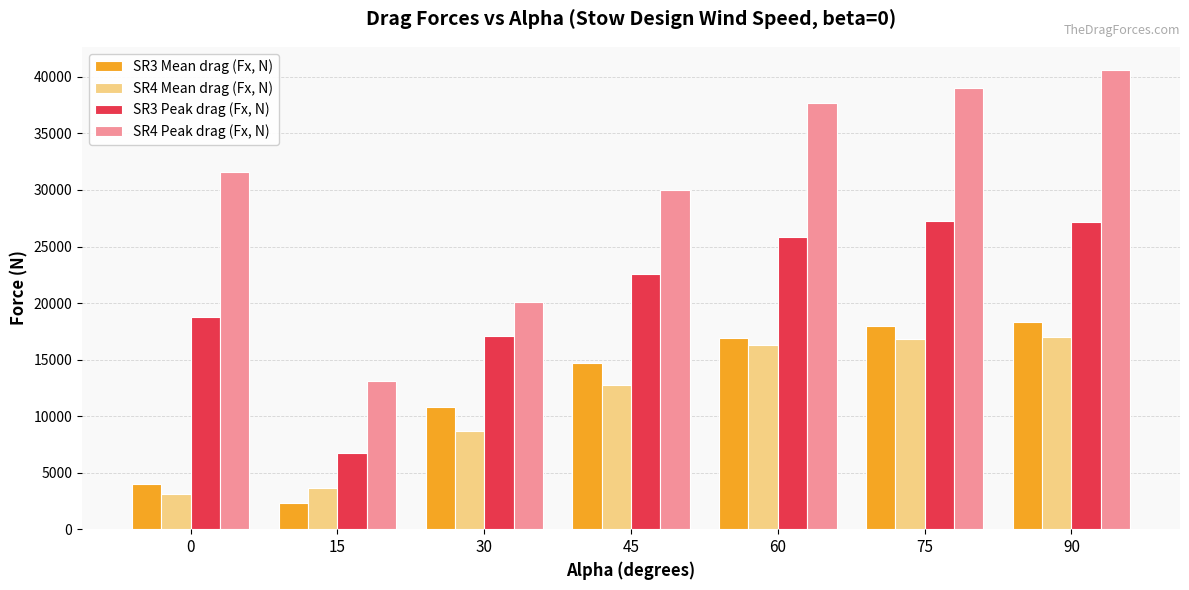

Rank the series at 60 from highest to lowest value.

SR4 Peak drag (Fx, N), SR3 Peak drag (Fx, N), SR3 Mean drag (Fx, N), SR4 Mean drag (Fx, N)